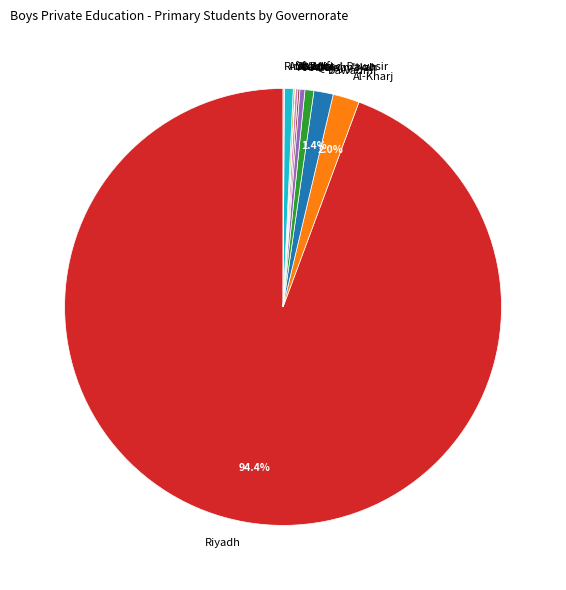

Which has a higher value, Dawadmi or Riyadh?

Riyadh